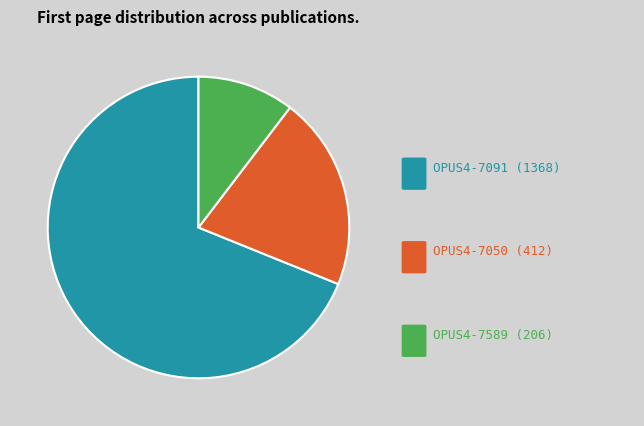

Is there a majority slice in this chart?

Yes